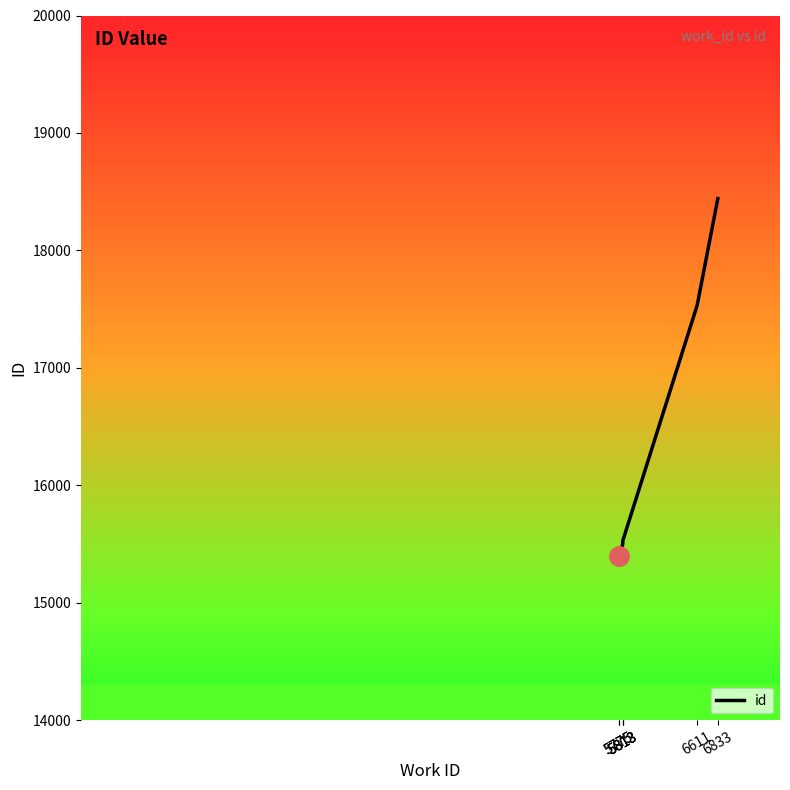

How many lines are shown in the chart?

1